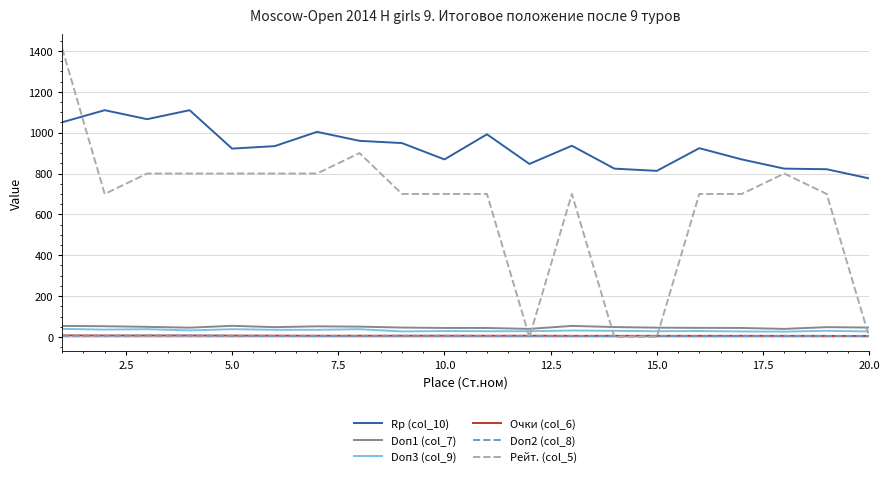

What is the minimum value for Doп2 (col_8)?

4.0